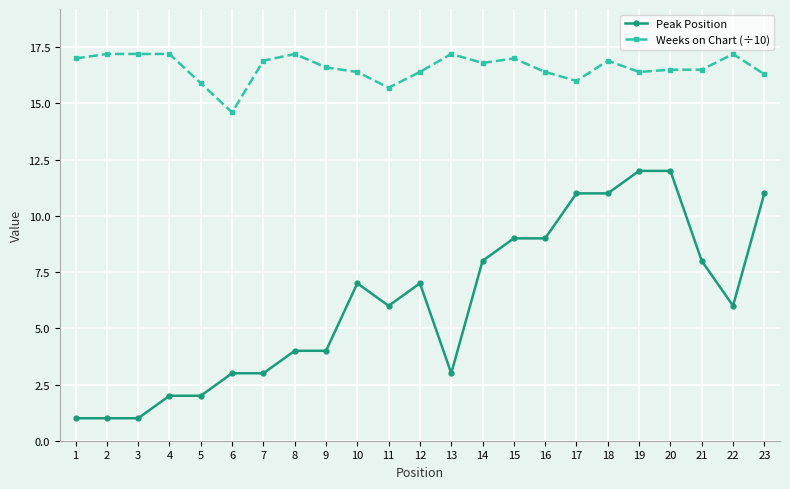

True or false: Peak Position has a value of 7.0 at 12.

True